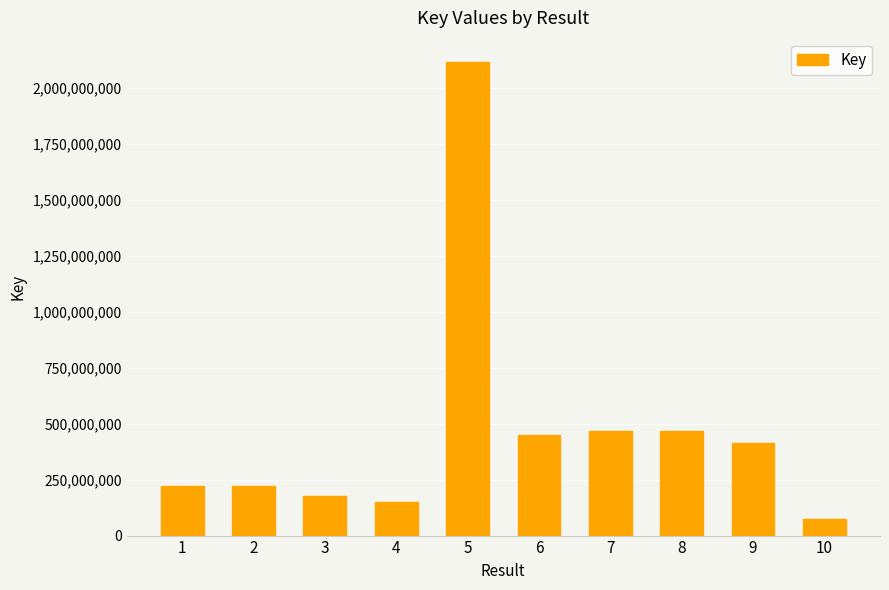

What is the value of the 2nd bar from the left?

221374994